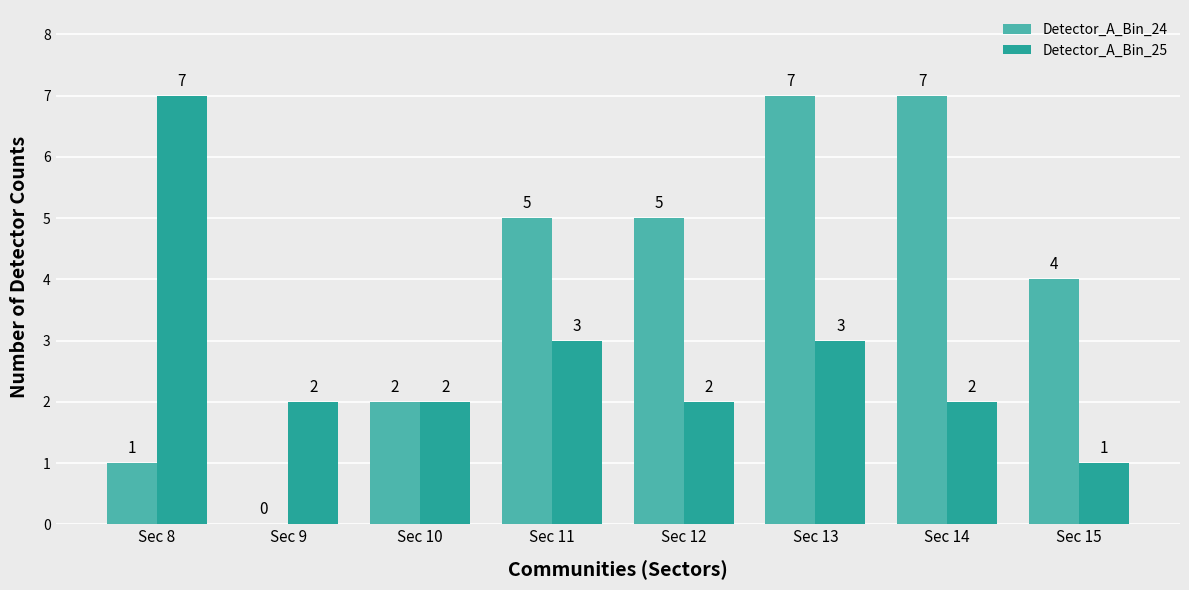

Which series changed the most between Sec 12 and Sec 14?

Detector_A_Bin_24